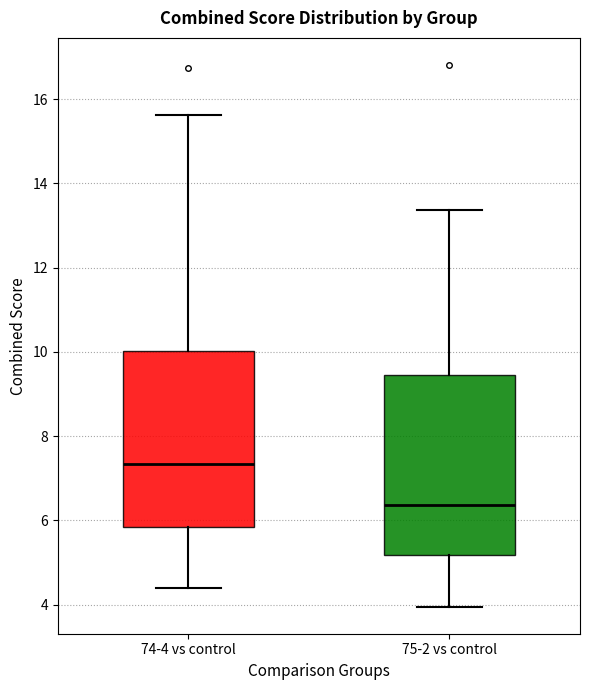

Reading left to right, read every box against the y-axis: the position of its median line, the range the box covers, and the ends of its whiskers. The values are not printed on the chart, so give them approximately, as read against the axis.

74-4 vs control: median 7.4, box 5.8 to 10.0, whiskers 4.4 to 15.6
75-2 vs control: median 6.4, box 5.2 to 9.4, whiskers 4.0 to 13.4